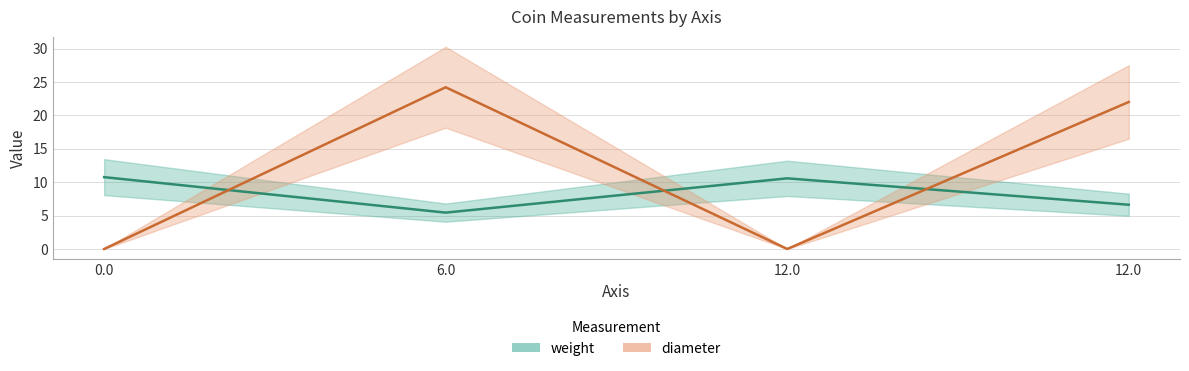

Which series ends up on top after the final intersection of weight and diameter?

diameter